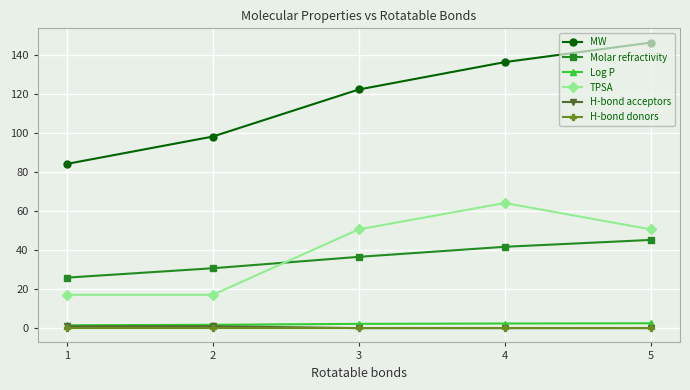

How many Log P values are between 1 and 2?

2